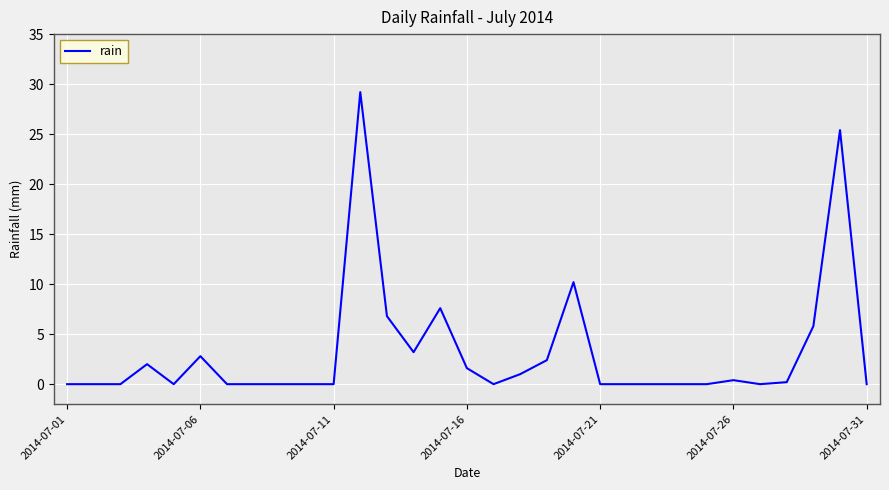

What is the maximum value shown in the chart?

29.2